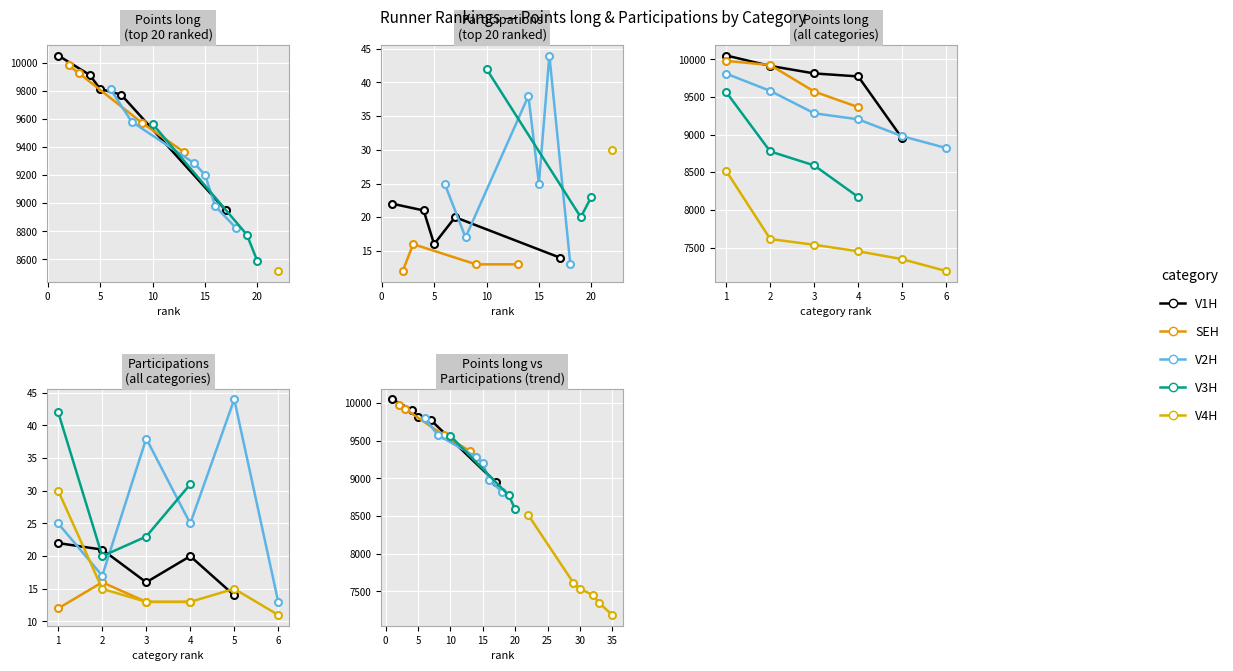

What is the sum of all Participations values?

456